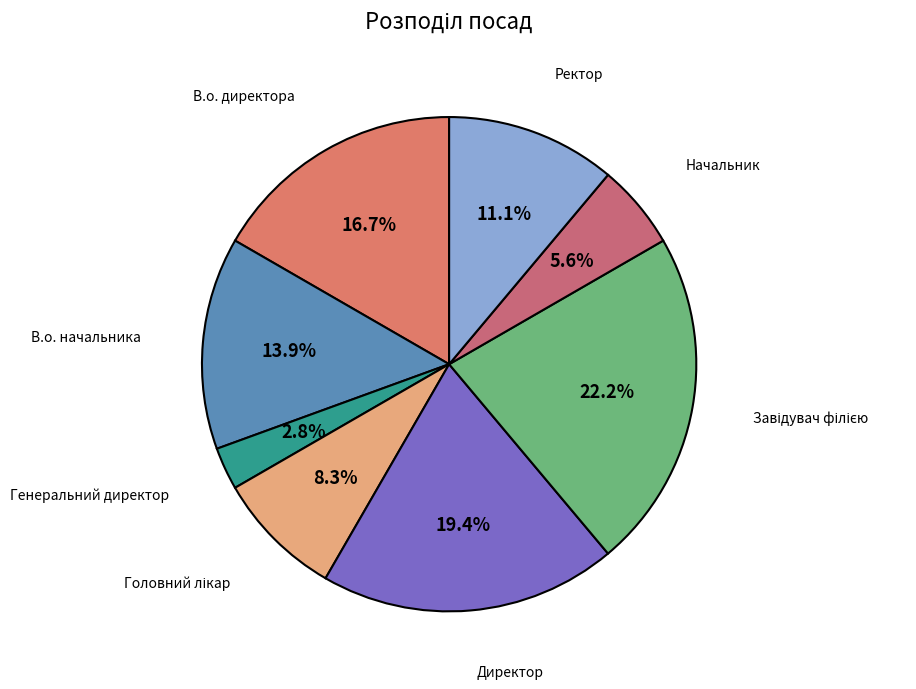

Does Начальник represent more than half of the total?

No